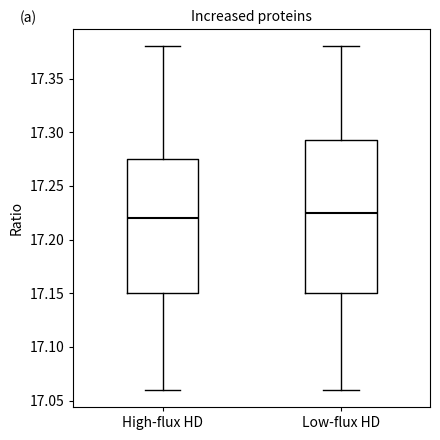

Comparing the boxes themselves (not the whiskers), which one is the tallest?

Low-flux HD